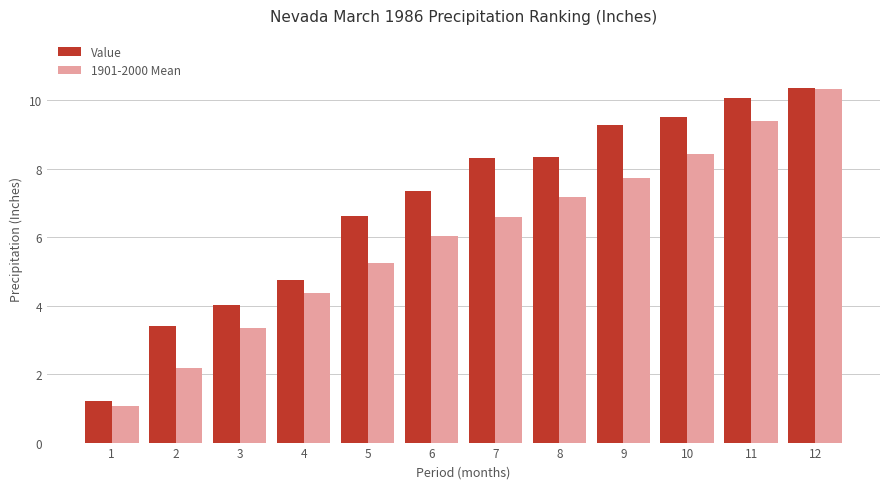

At how many categories does at least one series exceed 8?

6